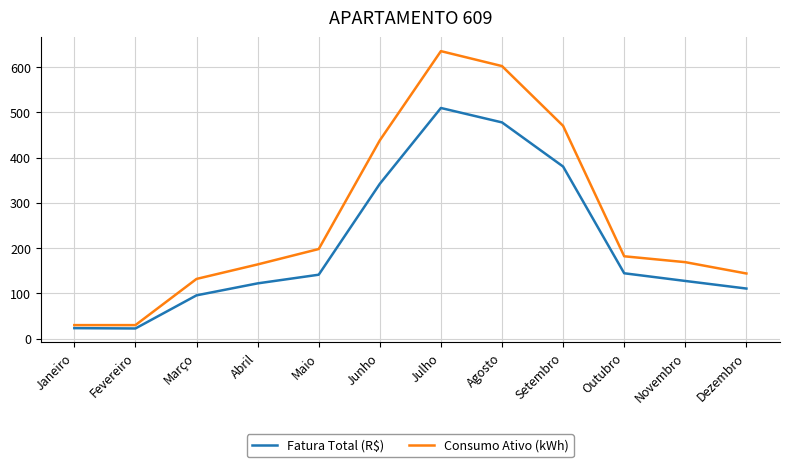

Which series changed the most between Fevereiro and Setembro?

Consumo Ativo (kWh)